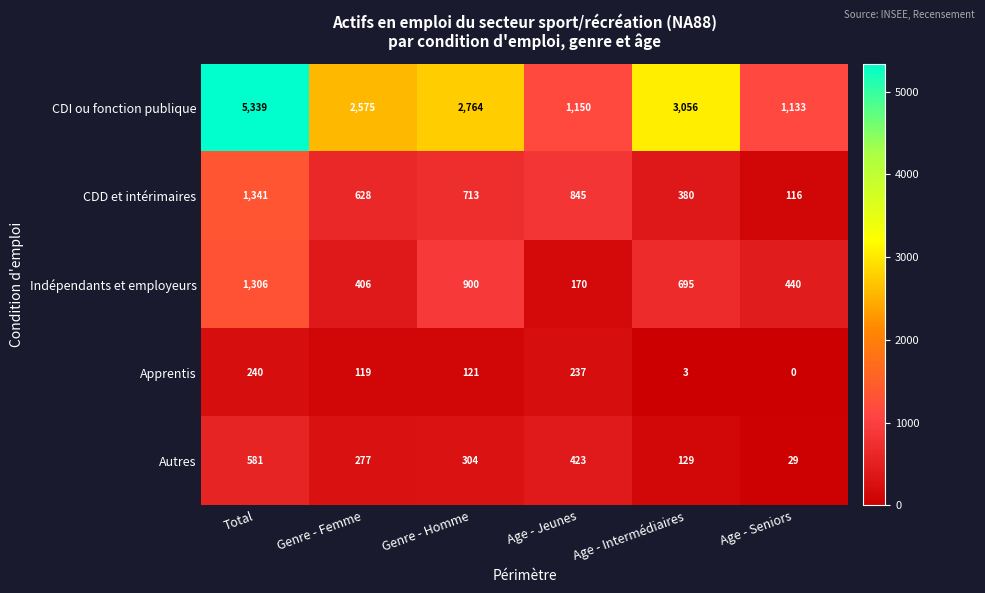

Where is Autres nearest to the value 305?

Genre - Homme